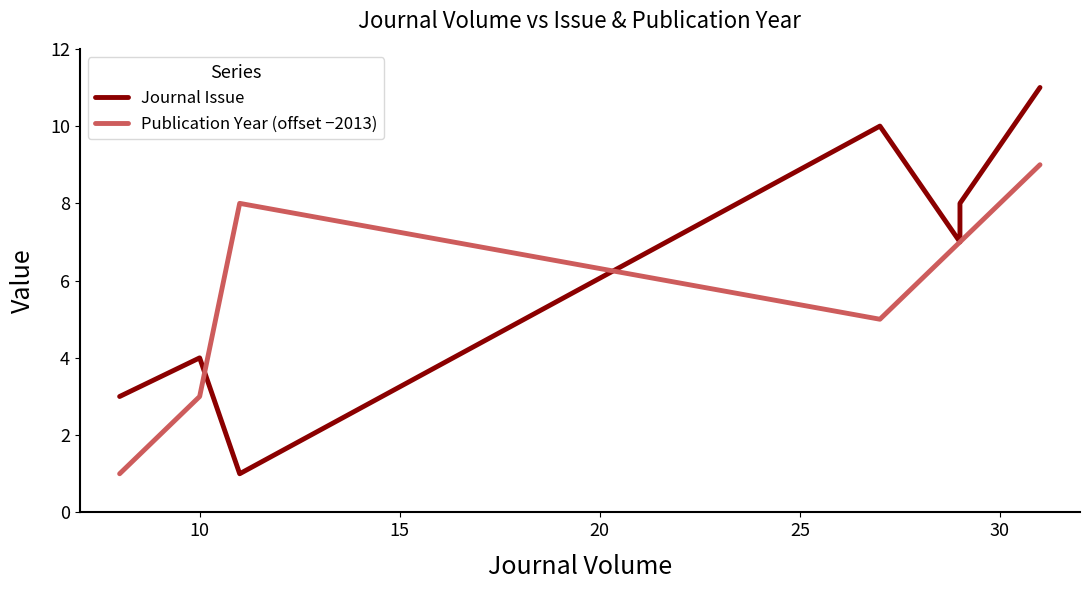

What is the sum of all Publication Year (offset −2013) values?

40